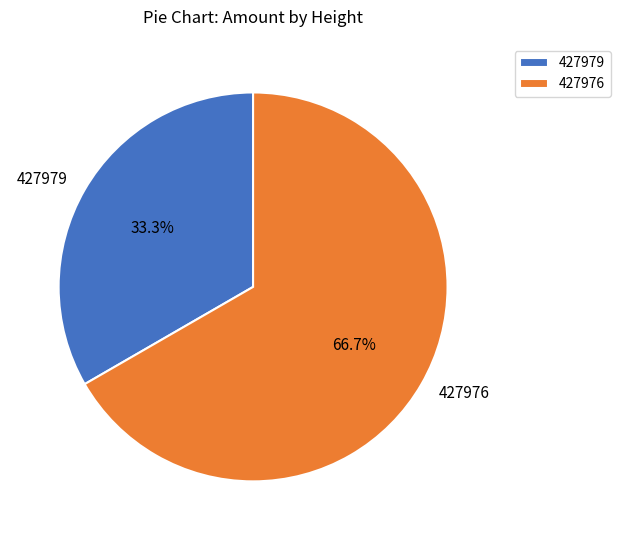

Is it true that 427976 is 67% of the pie?

True